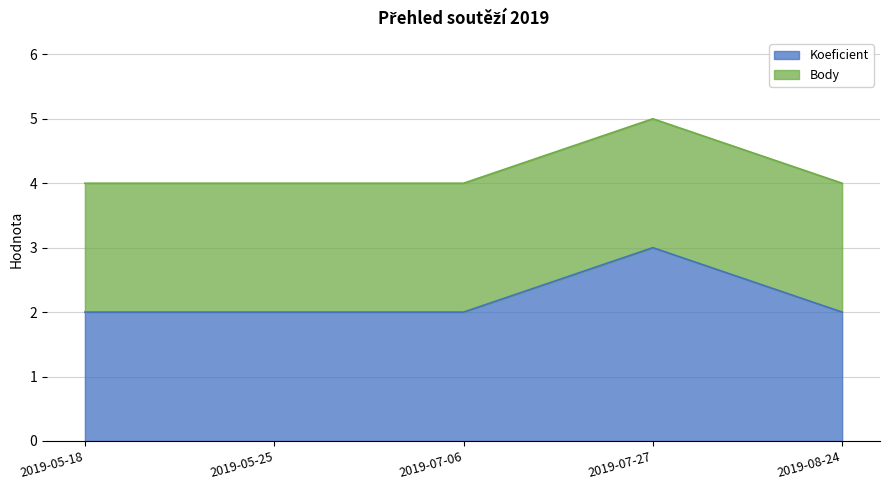

Reading left to right, extract all data points from this chart.

2	2	2	3	2